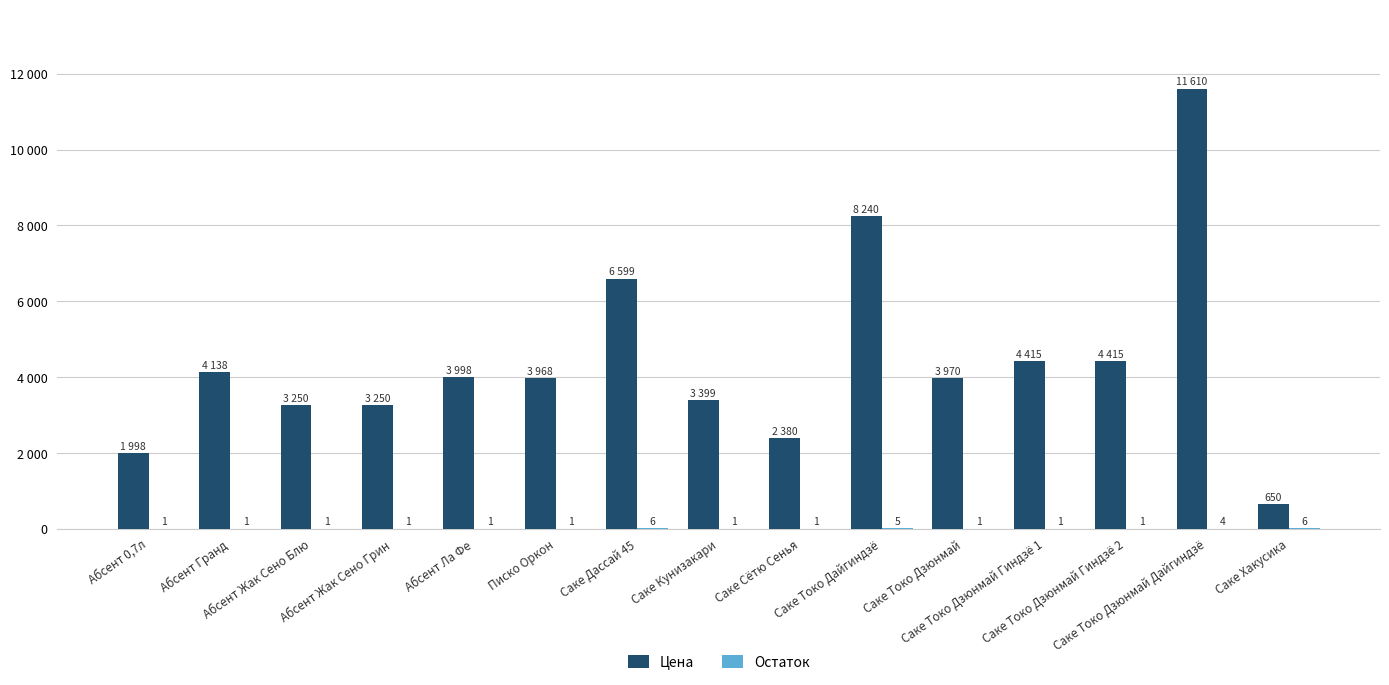

Are the bars grouped side by side (vs. stacked)?

Yes